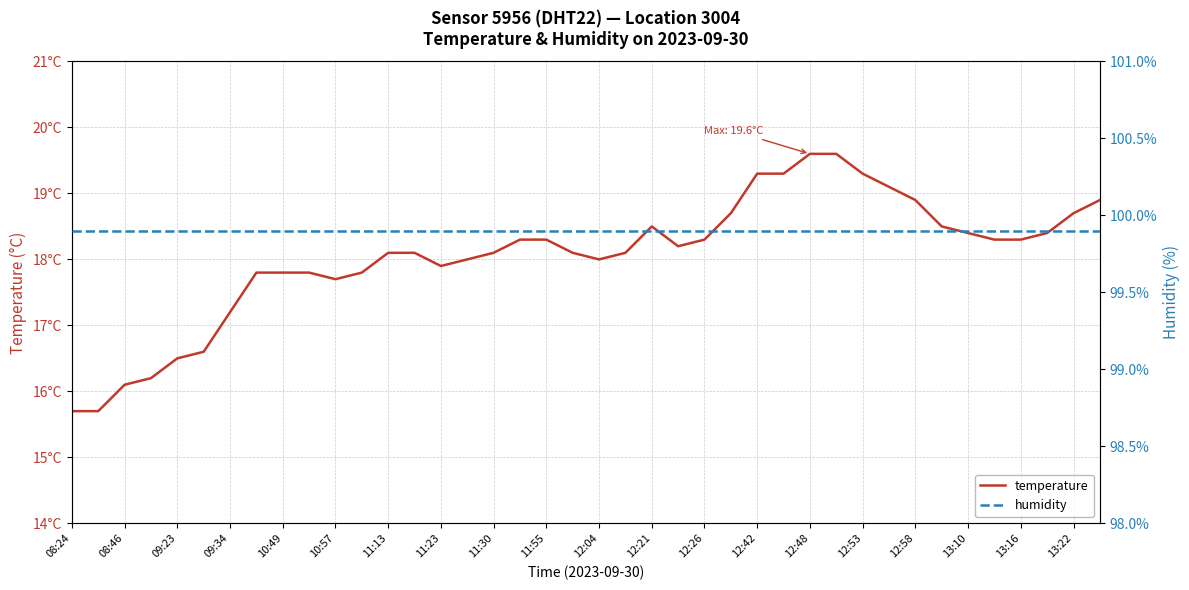

What is the sum of all temperature values?

722.2